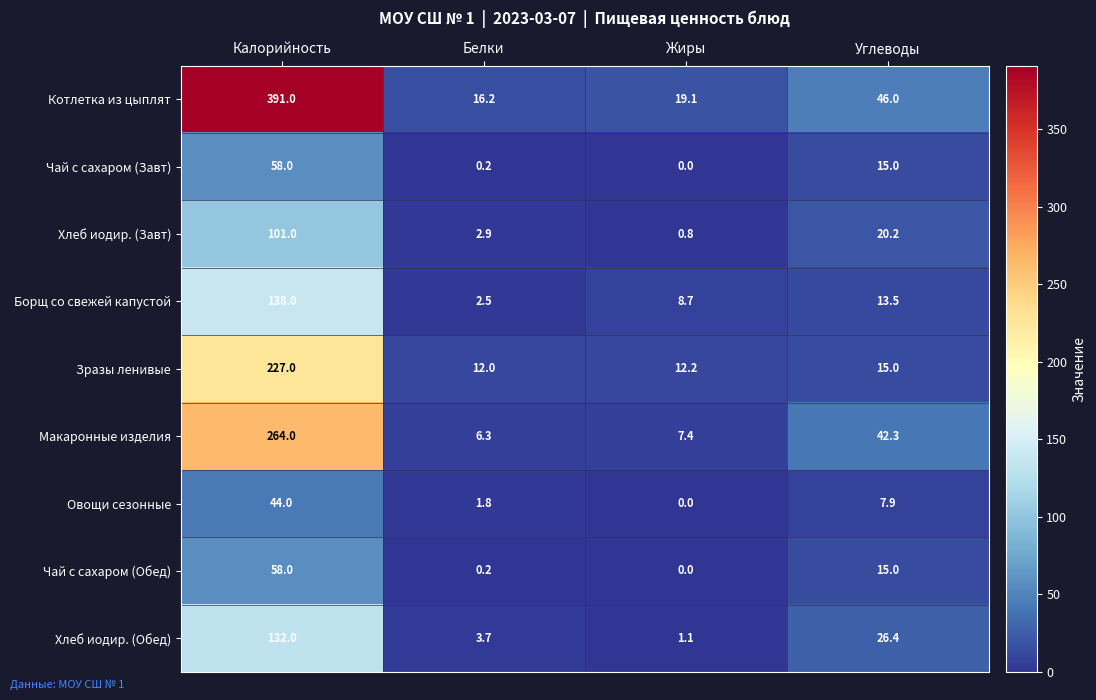

Which series has the largest range (max minus min)?

Котлетка из цыплят